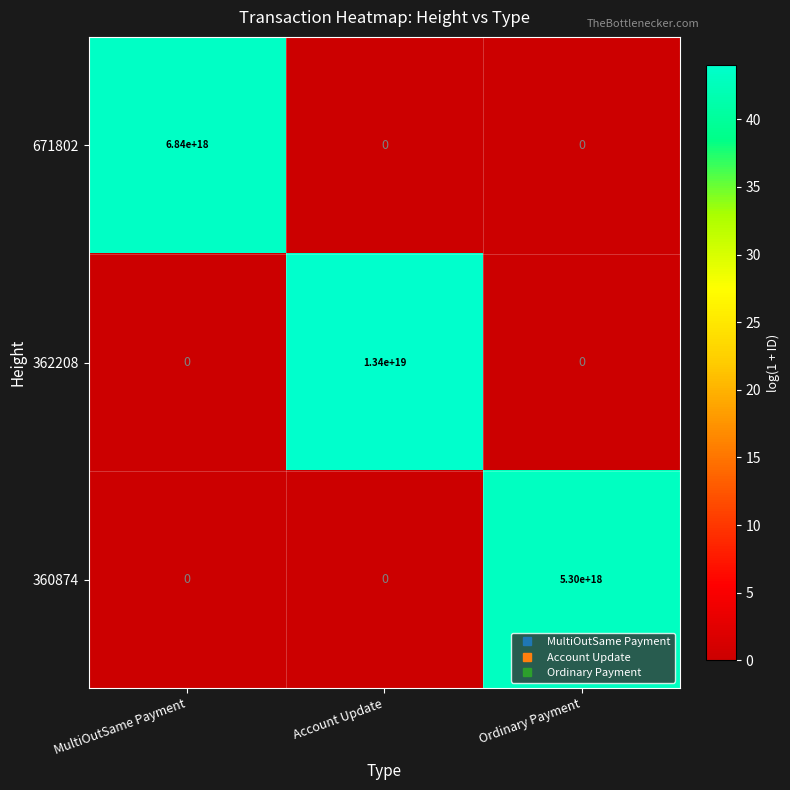

Is it true that 360874 equals 5300000000000000000 at Ordinary Payment?

True